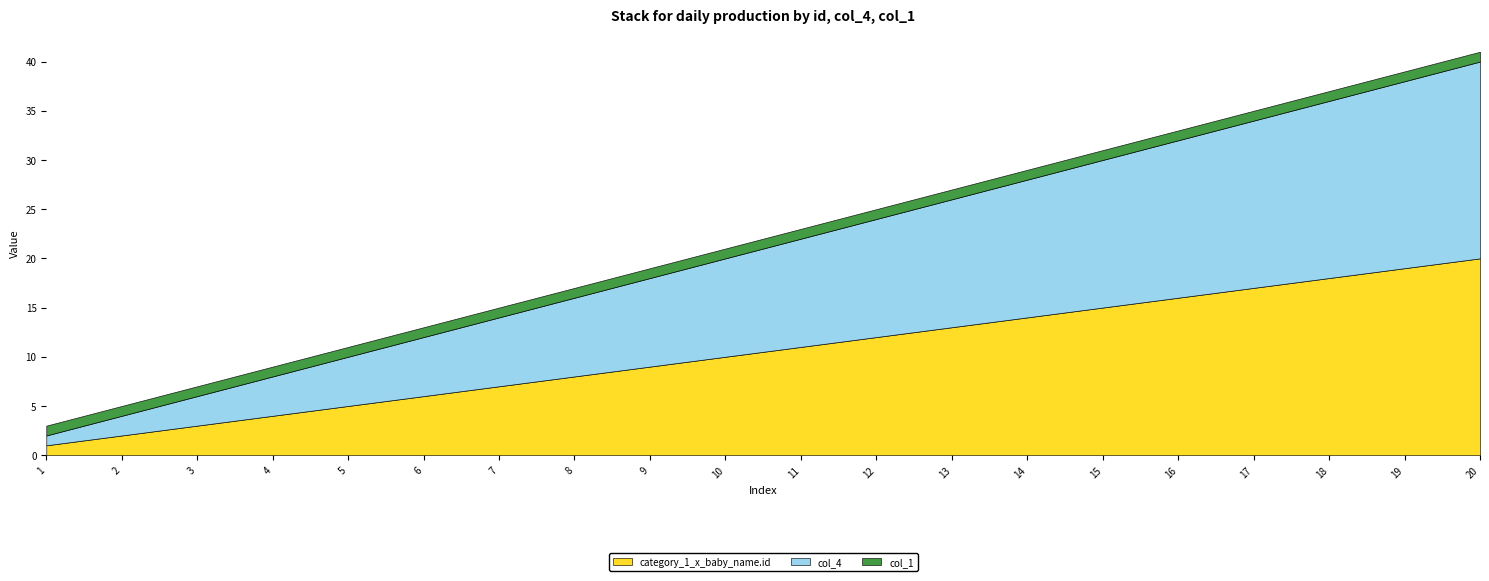

Reading left to right, list all the values displayed in this chart.

category_1_x_baby_name.id: 1=1	2=2	3=3	4=4	5=5	6=6	7=7	8=8	9=9	10=10	11=11	12=12	13=13	14=14	15=15	16=16	17=17	18=18	19=19	20=20
col_4: 1=1	2=2	3=3	4=4	5=5	6=6	7=7	8=8	9=9	10=10	11=11	12=12	13=13	14=14	15=15	16=16	17=17	18=18	19=19	20=20
col_1: 1=1	2=1	3=1	4=1	5=1	6=1	7=1	8=1	9=1	10=1	11=1	12=1	13=1	14=1	15=1	16=1	17=1	18=1	19=1	20=1